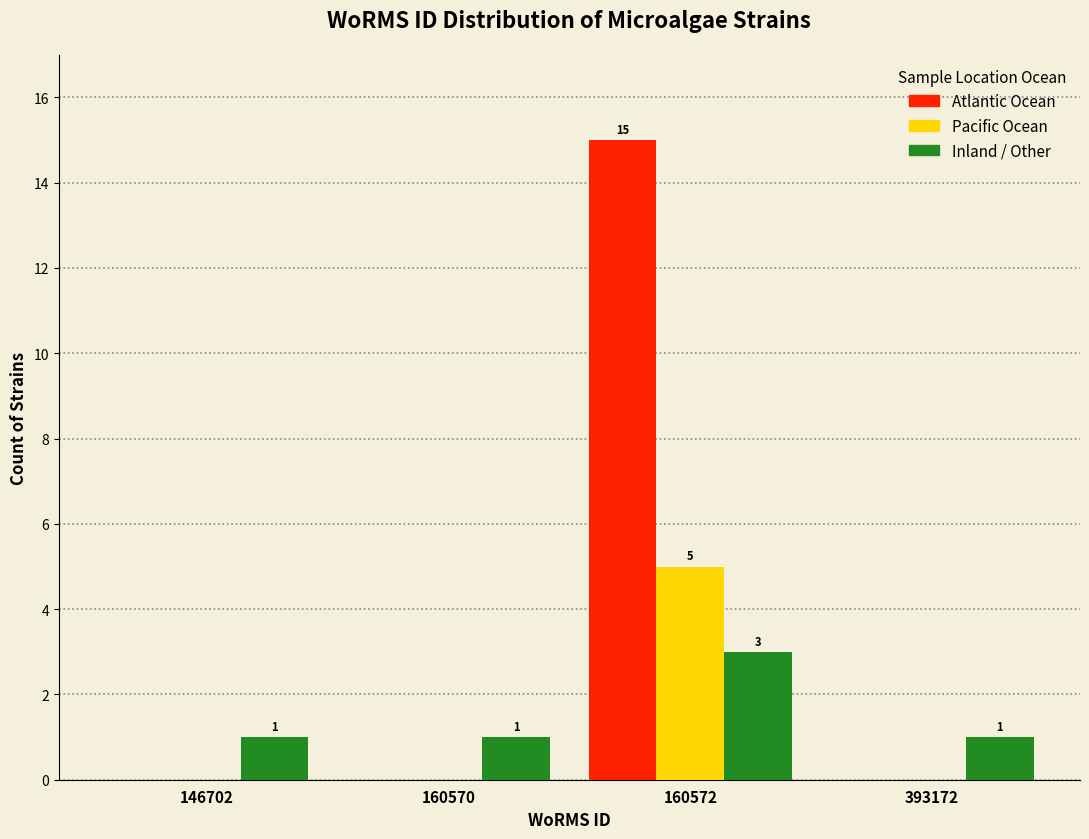

At which category is the sum across all series the highest?

160572